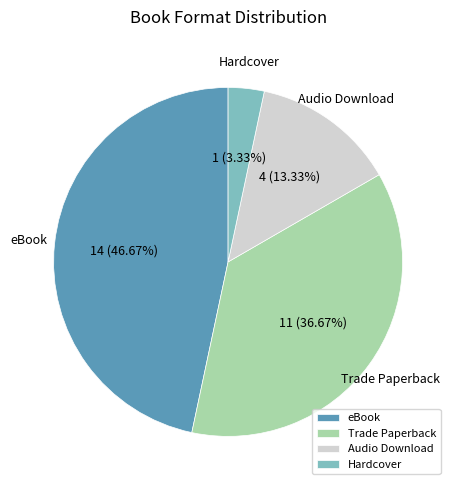

How many segments does this pie chart have?

4